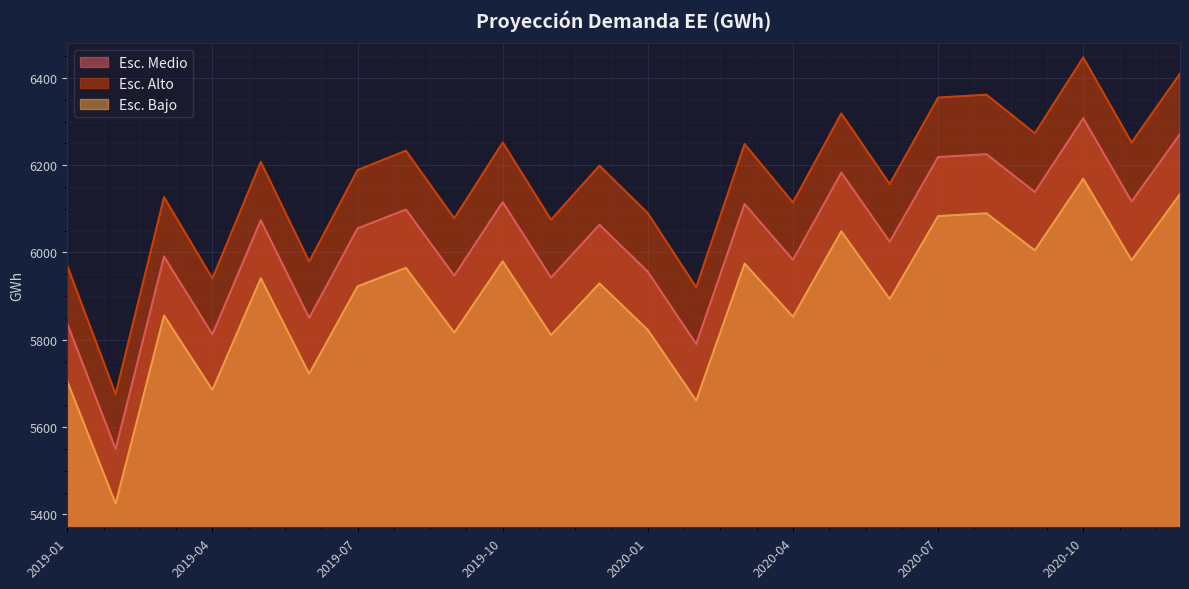

At which category does the chart reach its peak across all series?

2020-10